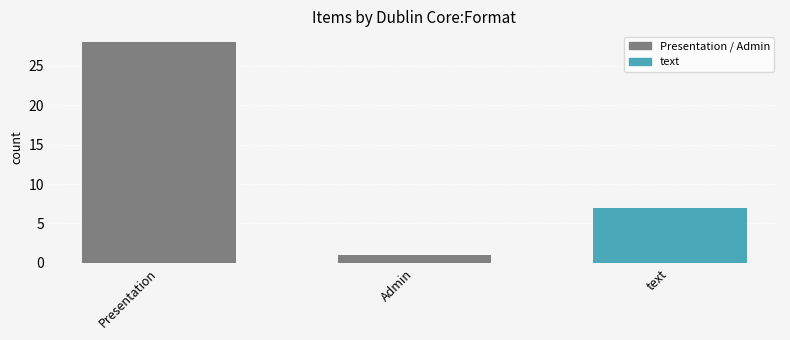

The value at Admin is 0. True or false?

False